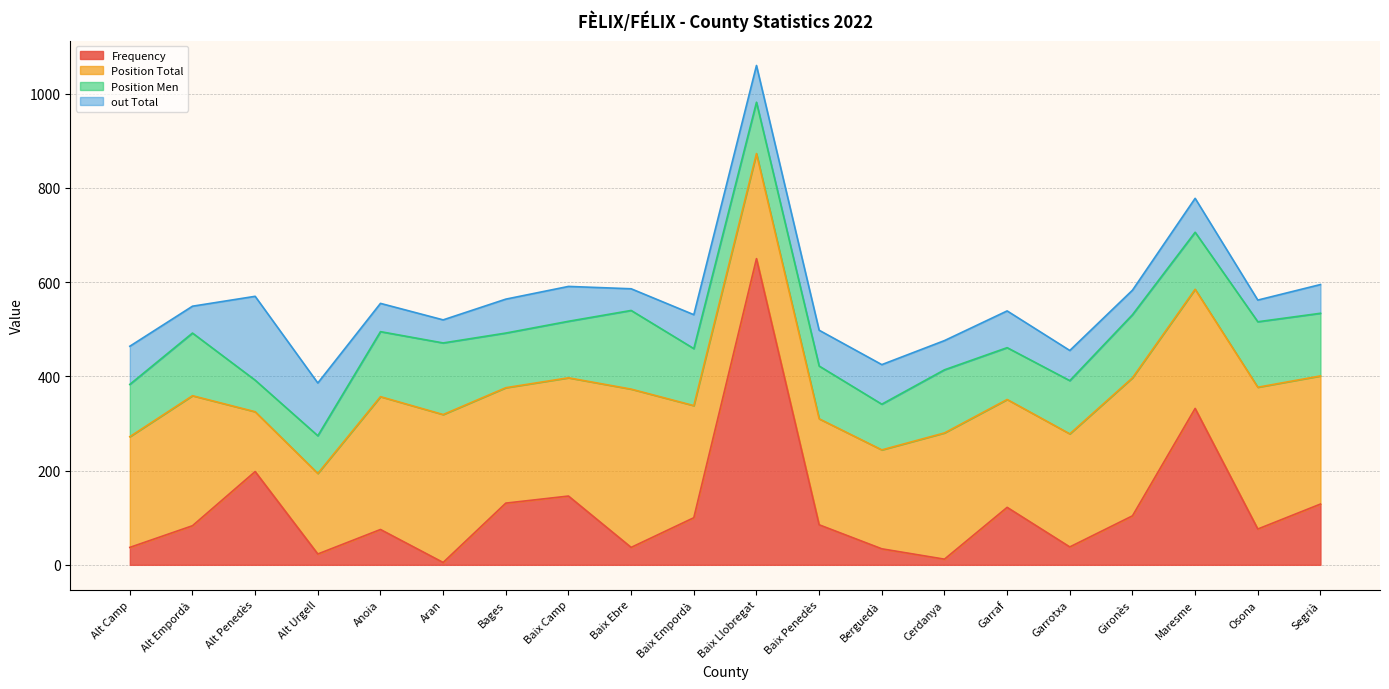

Which series changed the most between Baix Llobregat and Berguedà?

Frequency